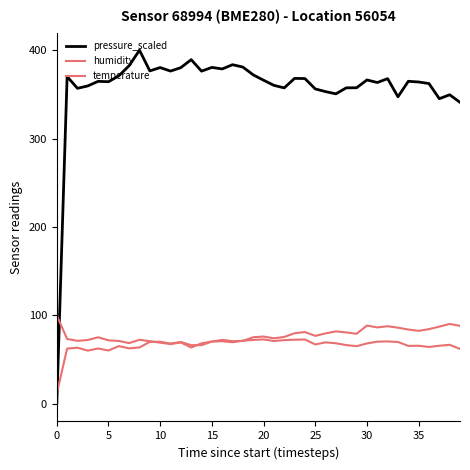

Reading left to right, transcribe all the data shown in this chart.

pressure_scaled: 0.0	370.2	356.9	359.6	364.8	364.4	371.0	382.5	400.0	376.6	380.4	376.4	380.3	389.3	376.3	380.6	378.8	383.6	380.9	372.1	366.1	360.2	357.4	368.1	367.9	356.2	353.1	350.7	357.4	357.5	366.4	363.4	367.8	347.3	364.8	364.1	362.3	345.1	349.6	341.0
humidity: 100.0	73.3	71.2	72.2	75.2	71.8	71.0	68.7	72.4	70.8	69.1	67.6	69.4	63.7	68.4	70.4	70.8	69.6	71.4	72.2	72.8	71.0	72.0	72.5	72.7	67.2	69.5	68.5	66.4	65.2	68.2	70.3	70.5	69.9	65.5	65.7	64.3	65.7	66.7	62.1
temperature: 11.6	62.4	63.5	60.1	62.5	60.3	65.2	62.7	63.8	70.0	70.2	68.1	69.9	66.3	66.3	70.4	72.3	70.8	71.1	75.3	76.1	74.1	75.6	79.8	81.2	76.8	79.6	81.9	80.7	79.2	88.5	86.4	87.8	86.1	84.0	82.5	84.5	87.3	90.3	88.2